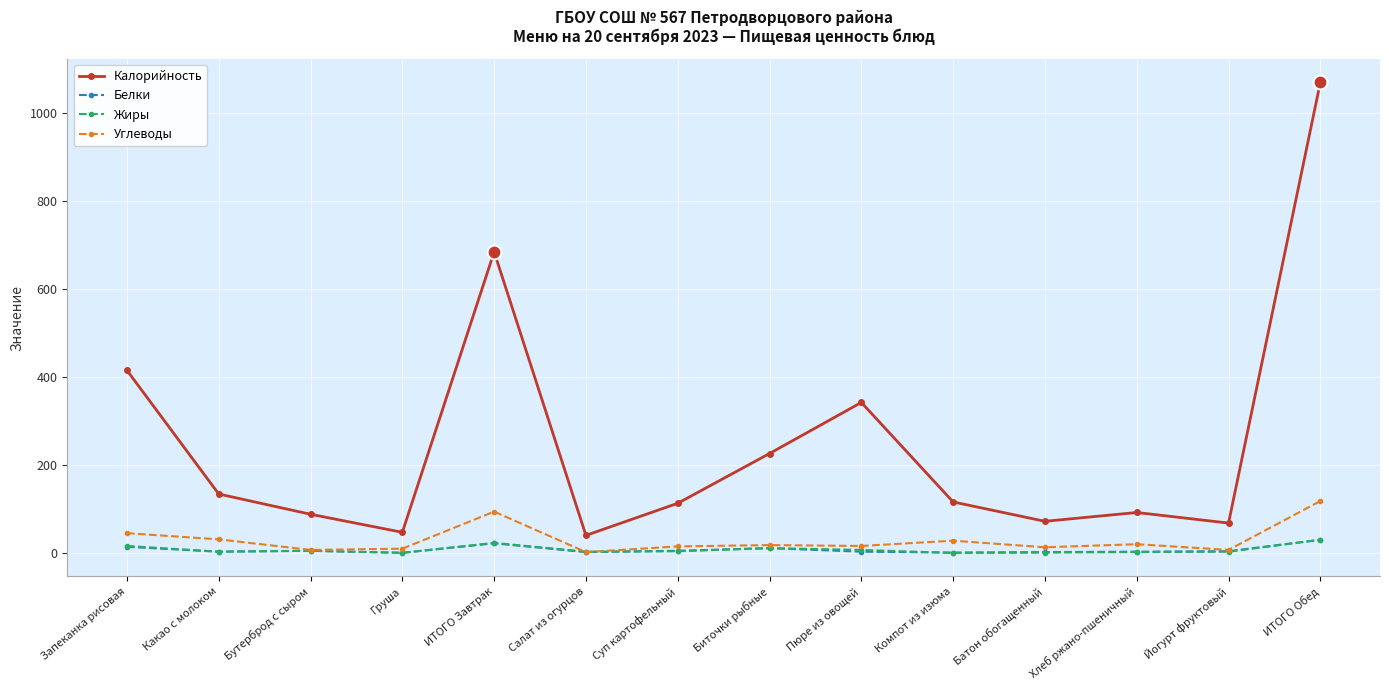

What is the label of the 12th point from the right?

Бутерброд с сыром